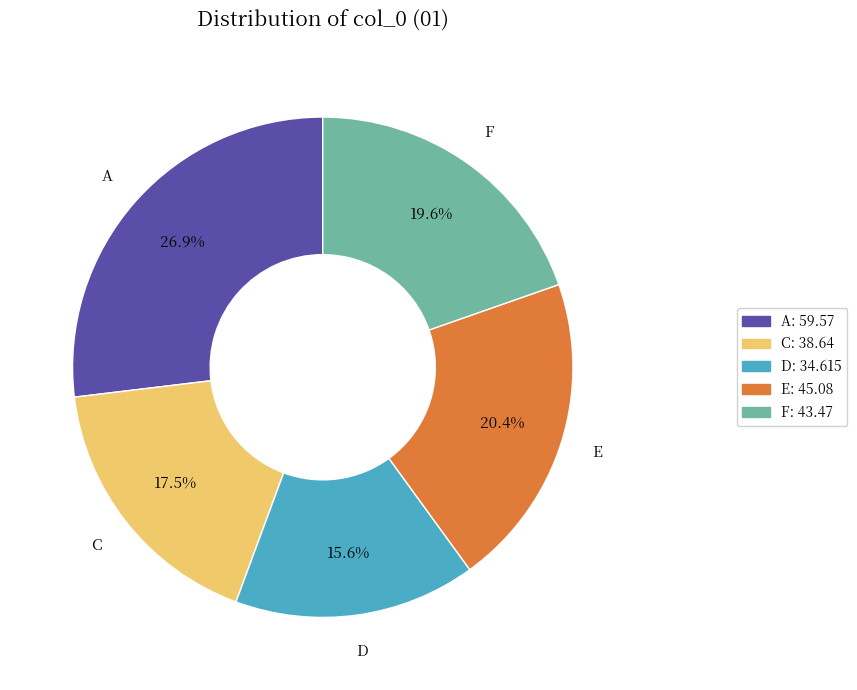

To the nearest percent, what portion does D represent?

16%